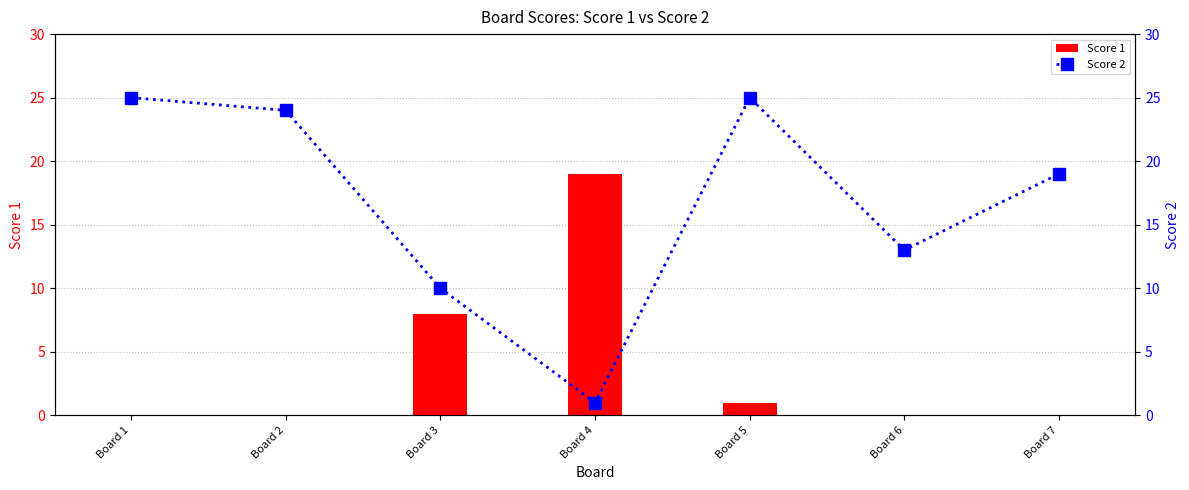

List the series in order of their overall mean, highest first.

Score 2, Score 1